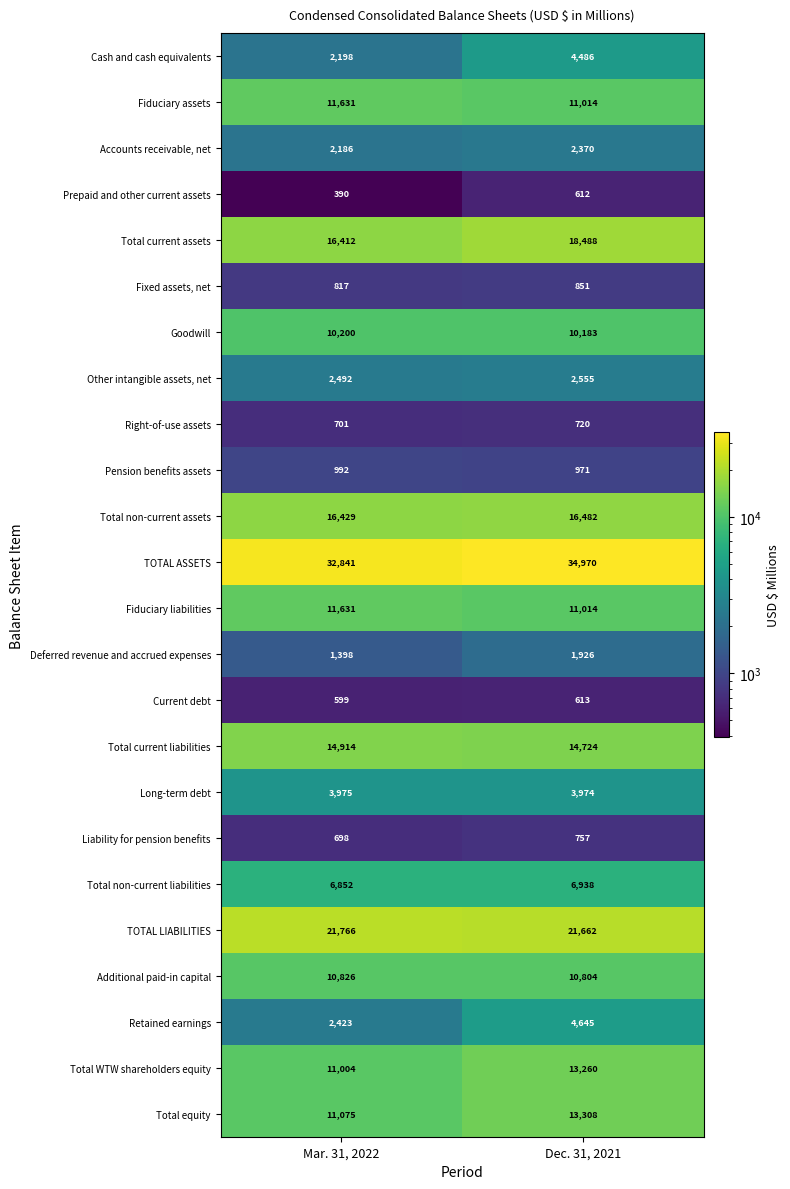

Which series has the largest range (max minus min)?

Cash and cash equivalents